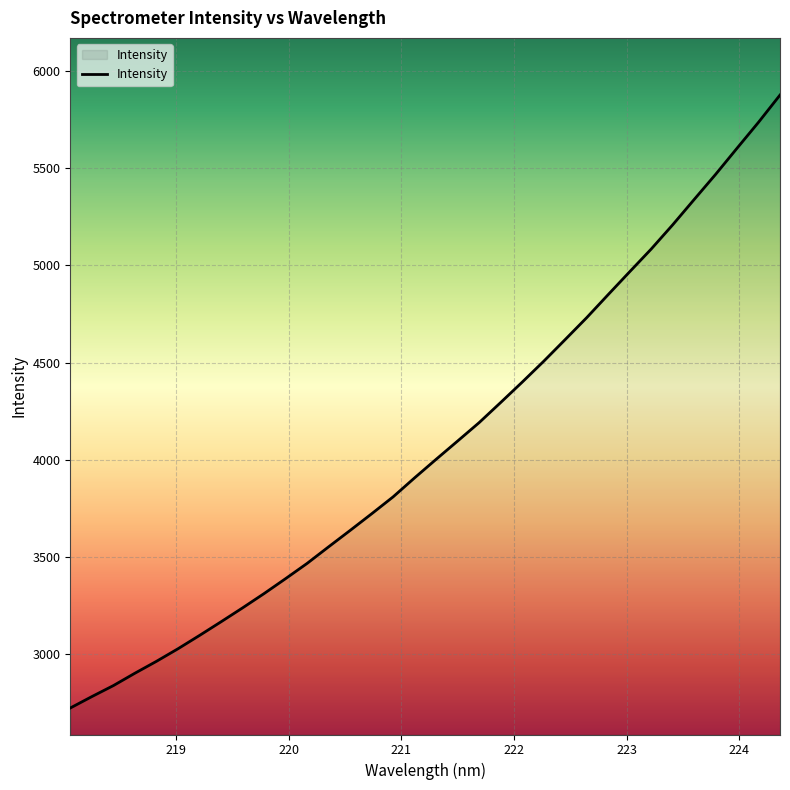

What is the maximum value shown in the chart?

5875.6